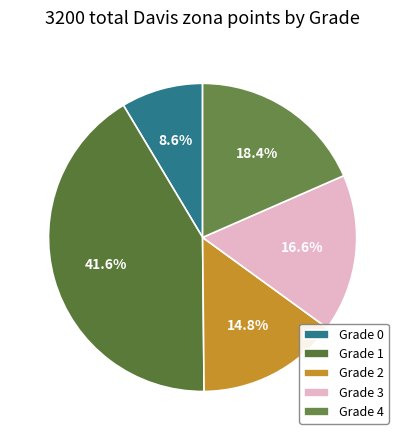

What is the largest slice in the pie chart?

Grade 1